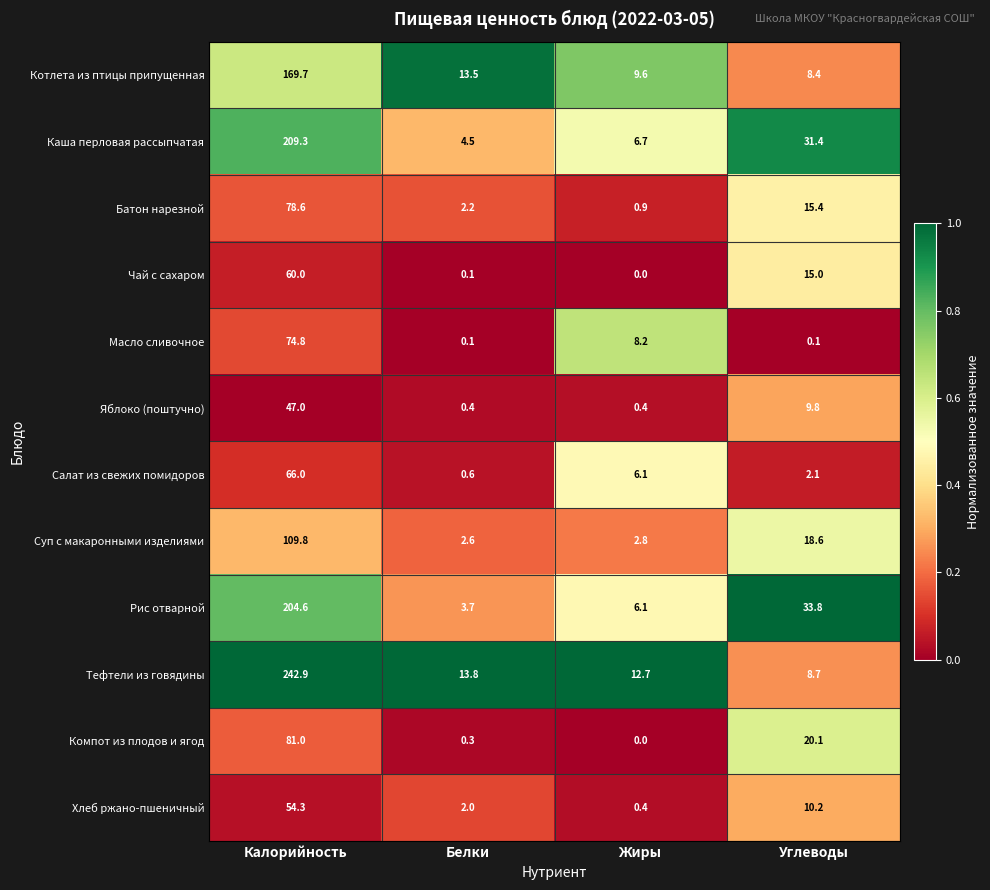

What is the total value across all series at Углеводы?

173.6